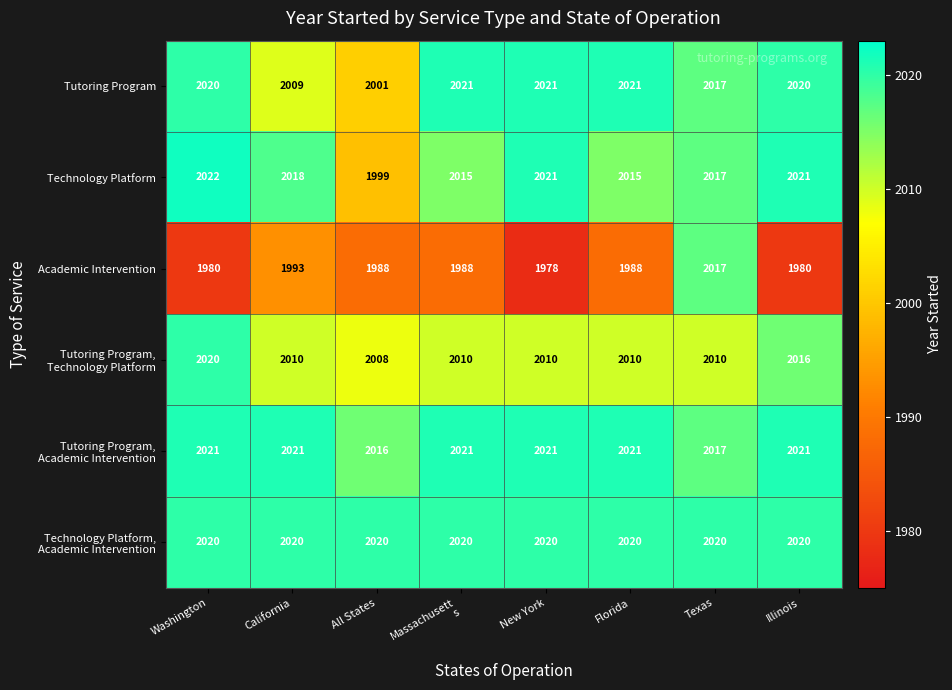

Is it true that Technology Platform equals 3445 at Illinois?

False